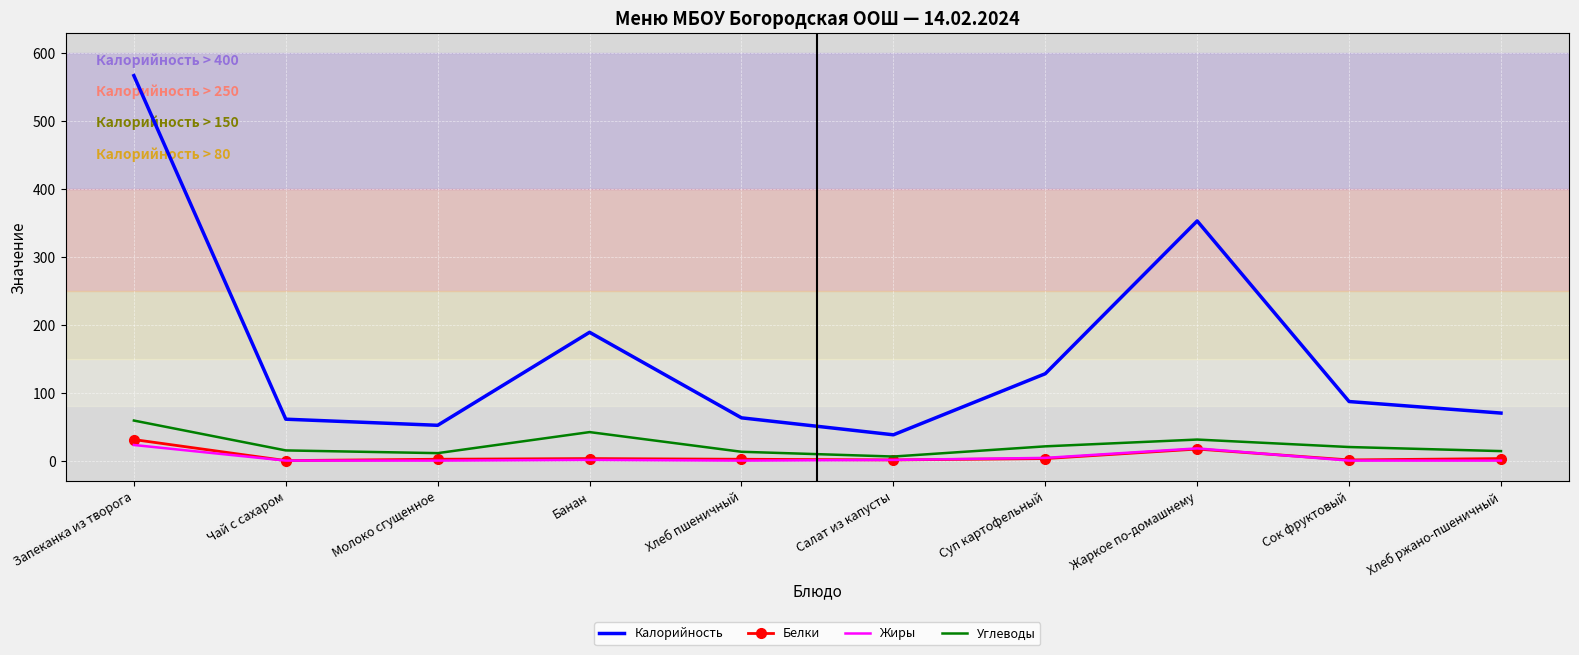

At which category is the sum across all series the highest?

Запеканка из творога